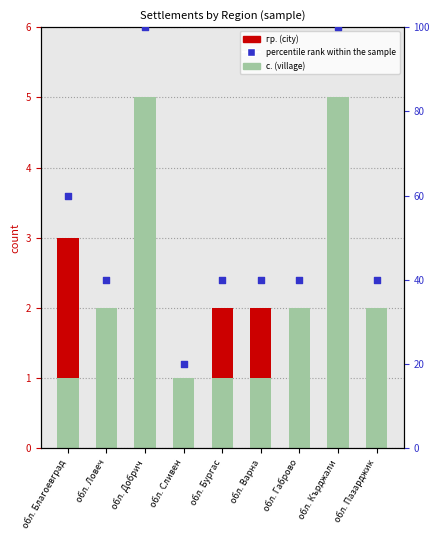

Which series reaches the maximum Y coordinate?

percentile rank within the sample